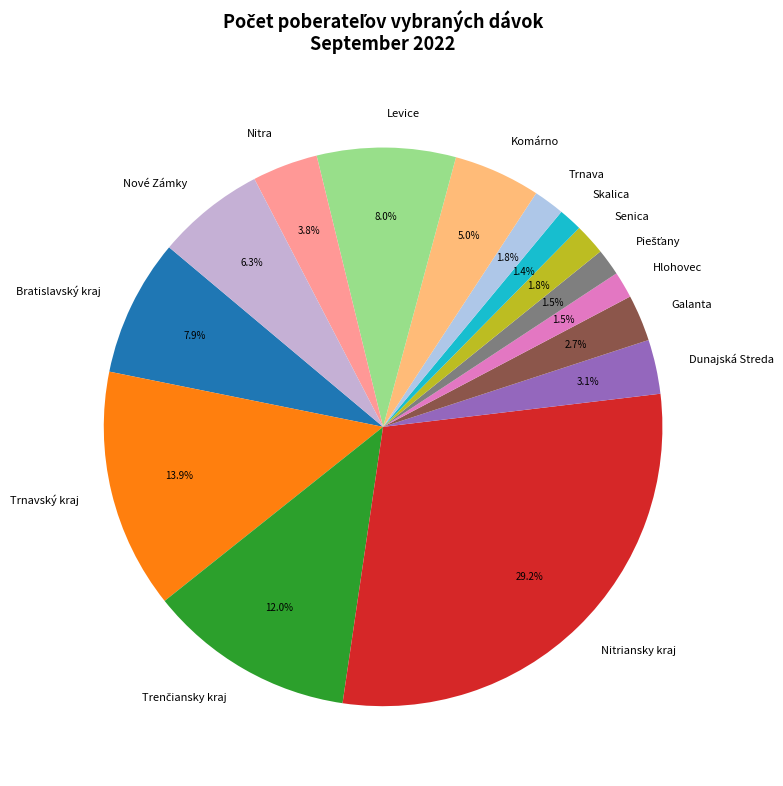

How many segments does this pie chart have?

15